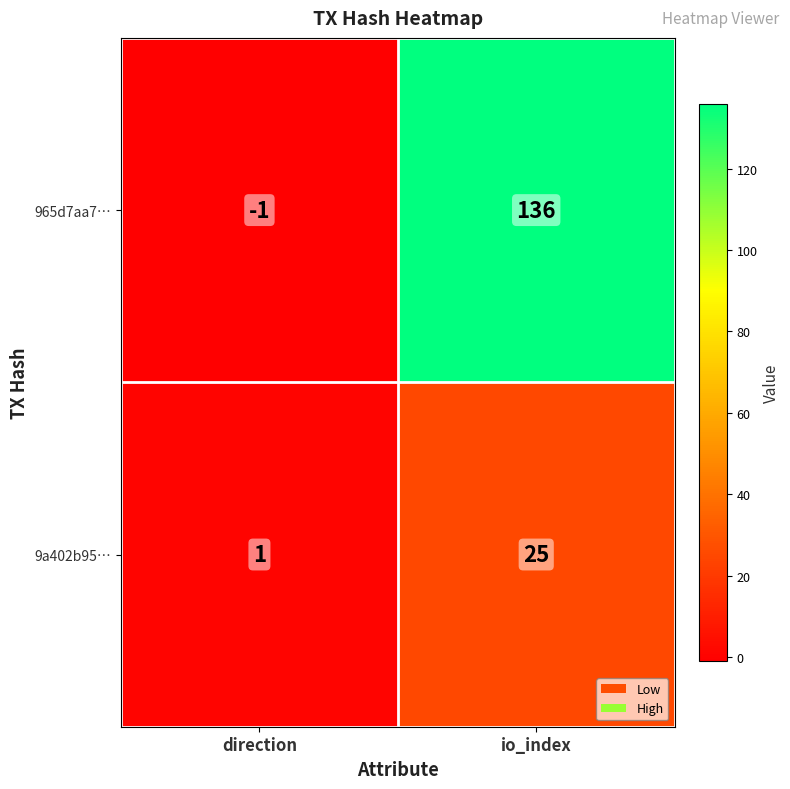

Where is 9a402b95… nearest to the value 13?

direction